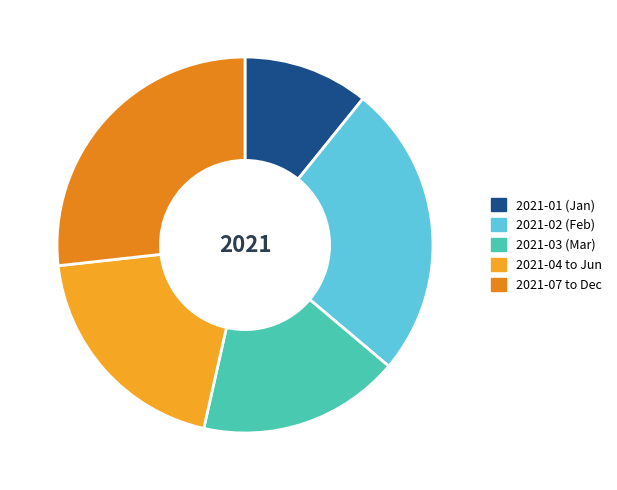

Which slice is the smallest?

2021-01 (Jan)